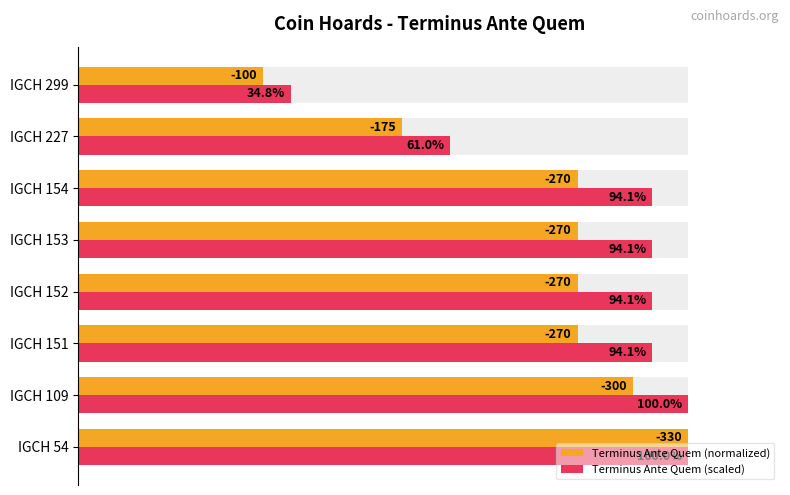

Between IGCH 152 and IGCH 151, which is larger?

IGCH 152